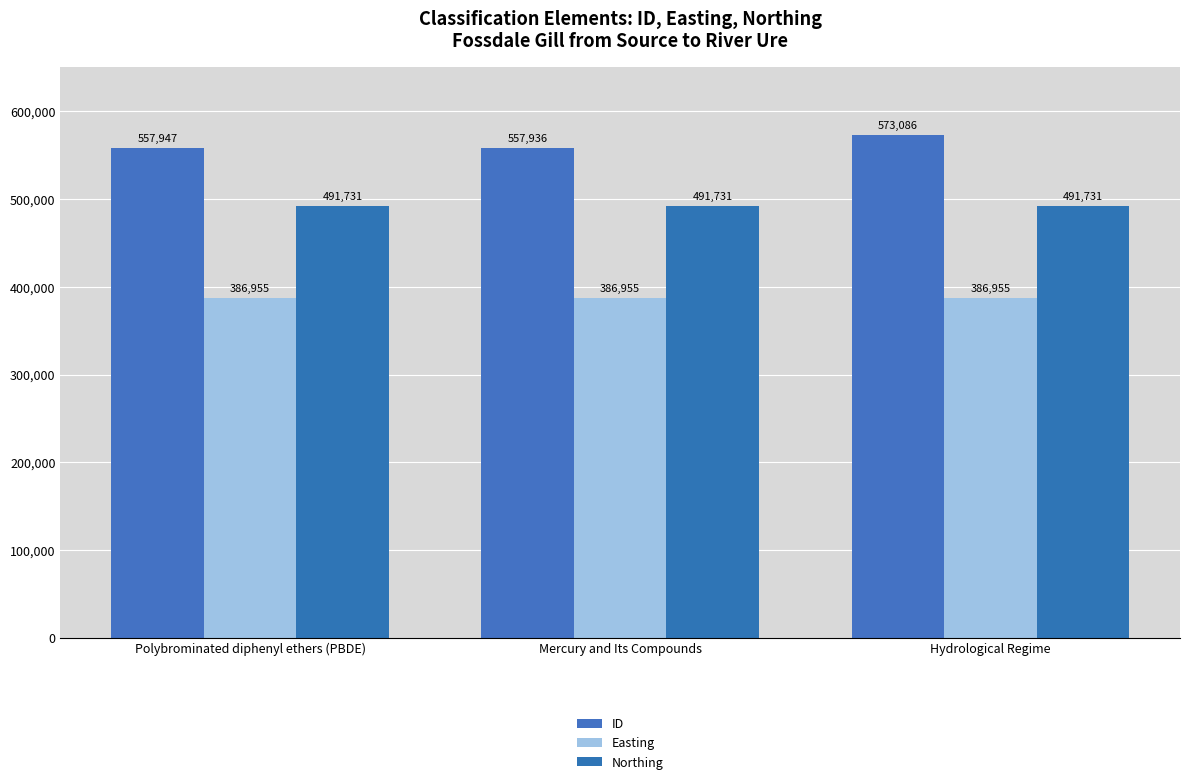

Does the chart contain stacked bars?

No